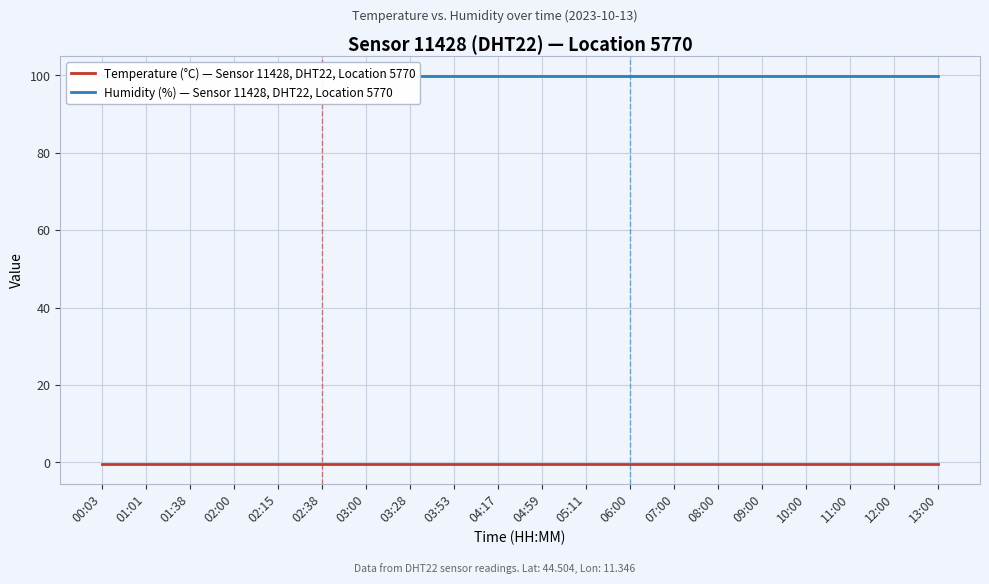

At which category is the sum across all series the highest?

00:03